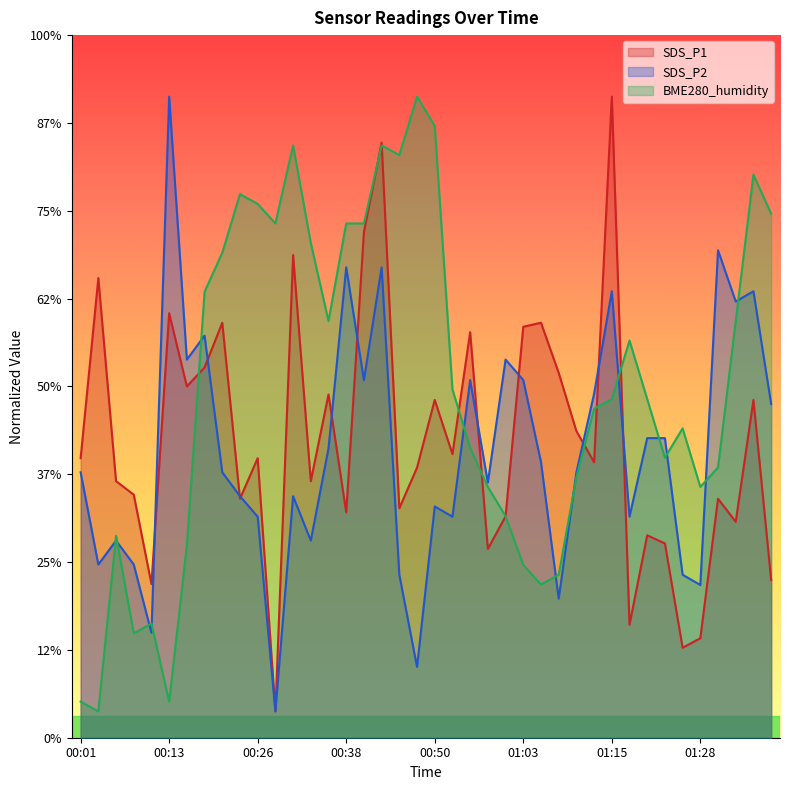

How many lines are shown in the chart?

3